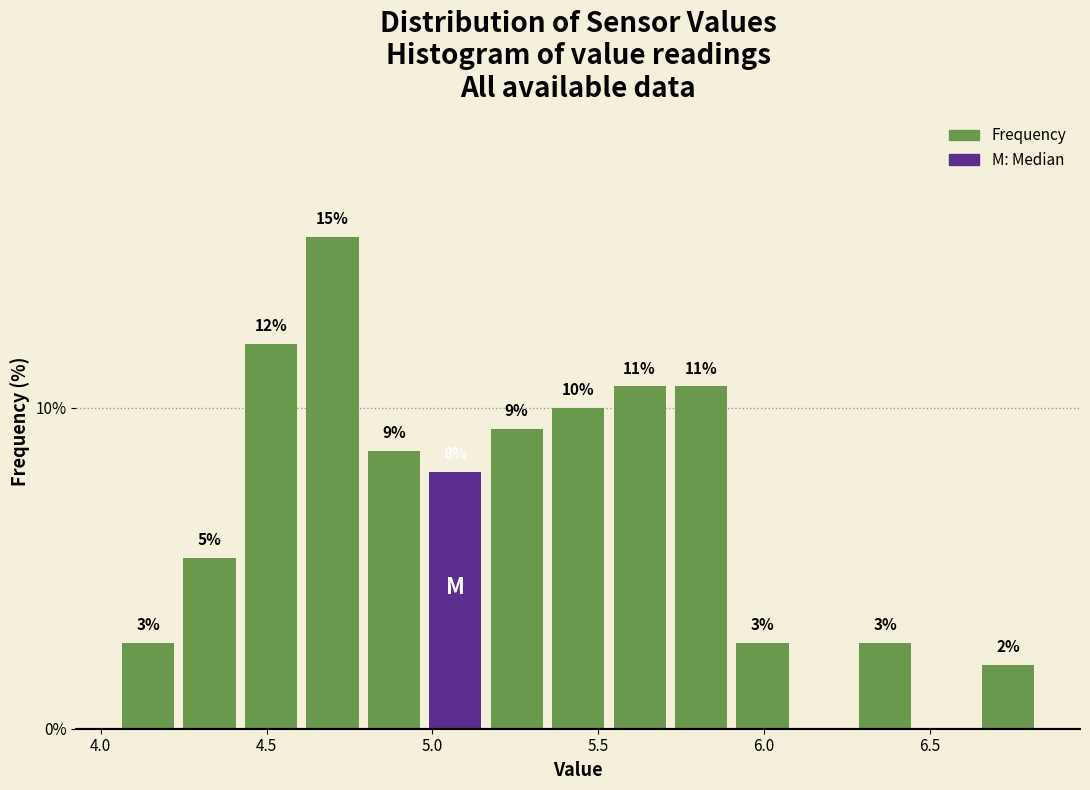

Around what value on the x-axis is the tallest bar? Give the approximate position of its centre, as read against the axis.

4.70